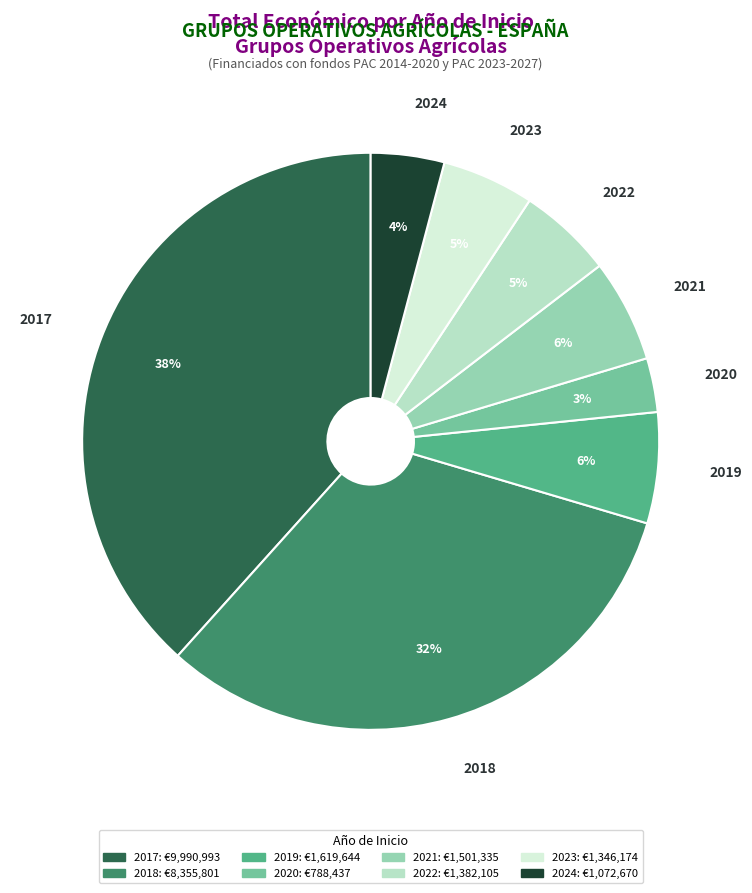

What is the largest slice in the pie chart?

2017